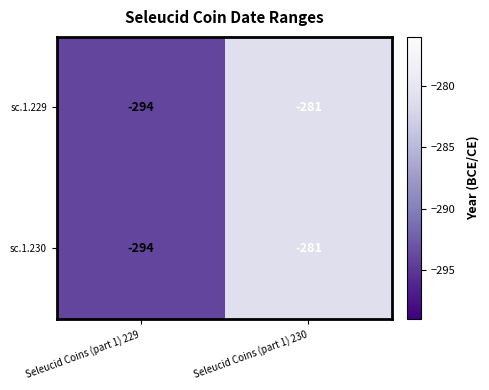

What is the maximum value shown in the chart?

-281